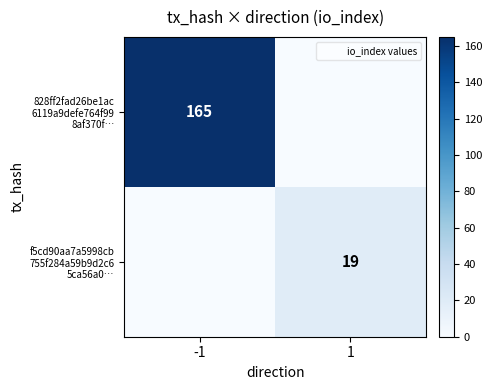

True or false: 828ff2fad26be1ac 6119a9defe764f99 8af370f… has a value of 87 at -1.

False